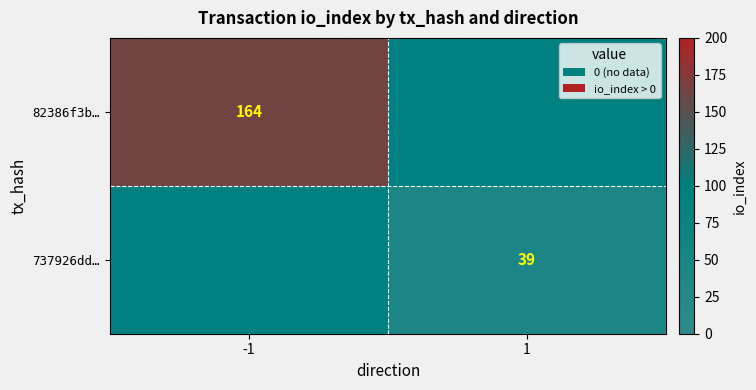

Which has a higher value, -1 or 1?

-1